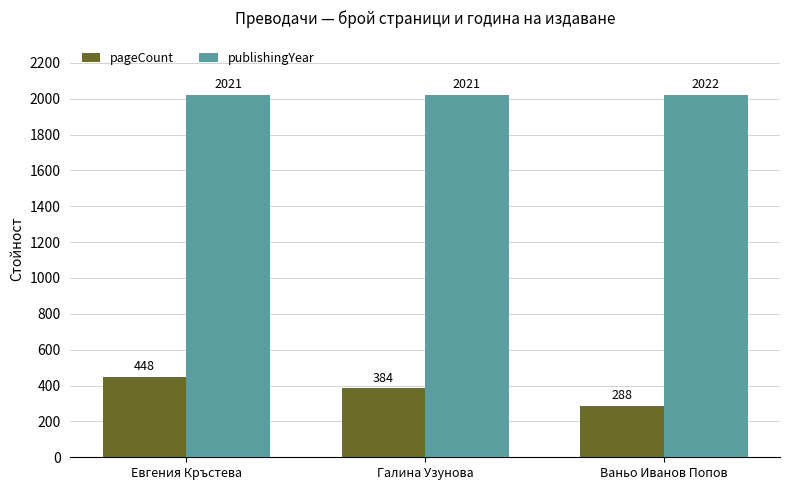

Reading left to right, transcribe all the data shown in this chart.

pageCount: Евгения Кръстева=448	Галина Узунова=384	Ваньо Иванов Попов=288
publishingYear: Евгения Кръстева=2021	Галина Узунова=2021	Ваньо Иванов Попов=2022